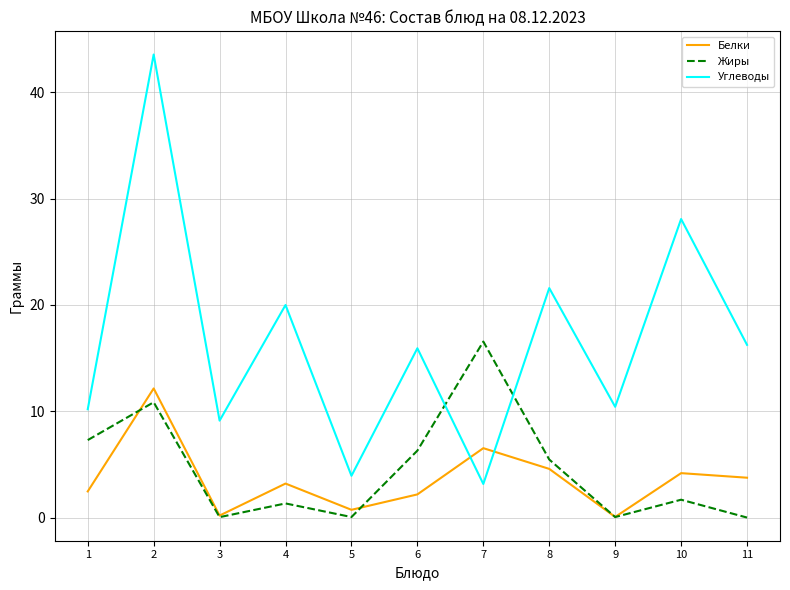

At which category is the sum across all series the highest?

2